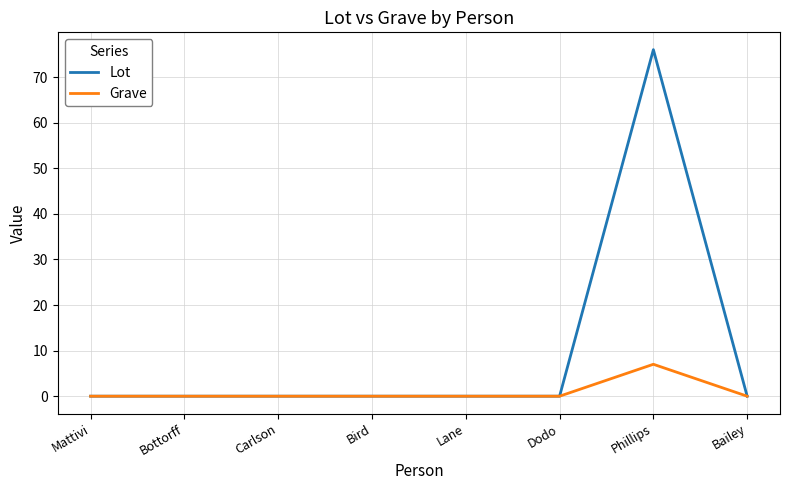

At which category is the sum across all series the highest?

Phillips